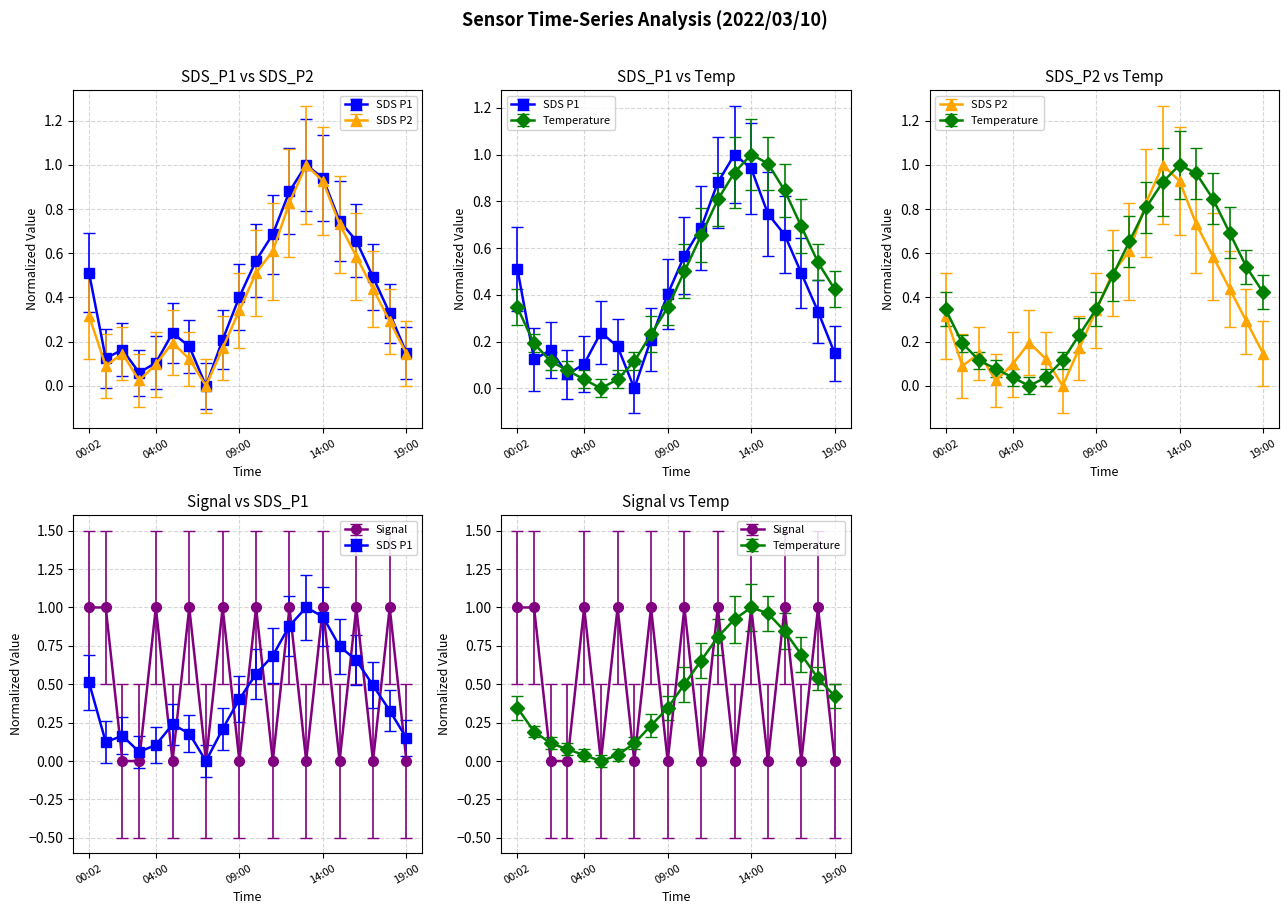

What is the average value of the Signal series?

0.5